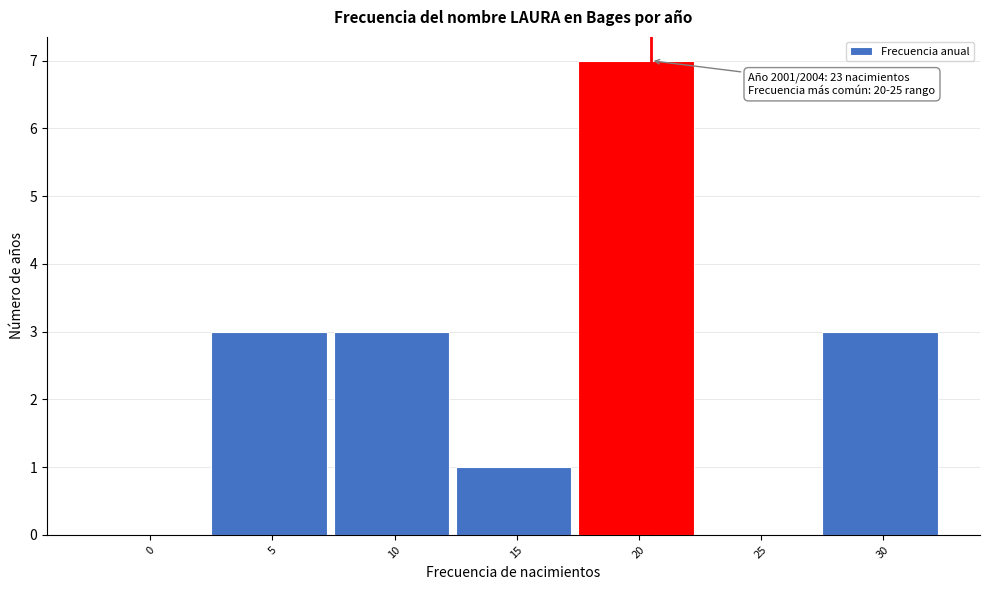

Reading left to right, extract all data points from this chart.

0=0	5=3	10=3	15=1	20=7	25=0	30=3